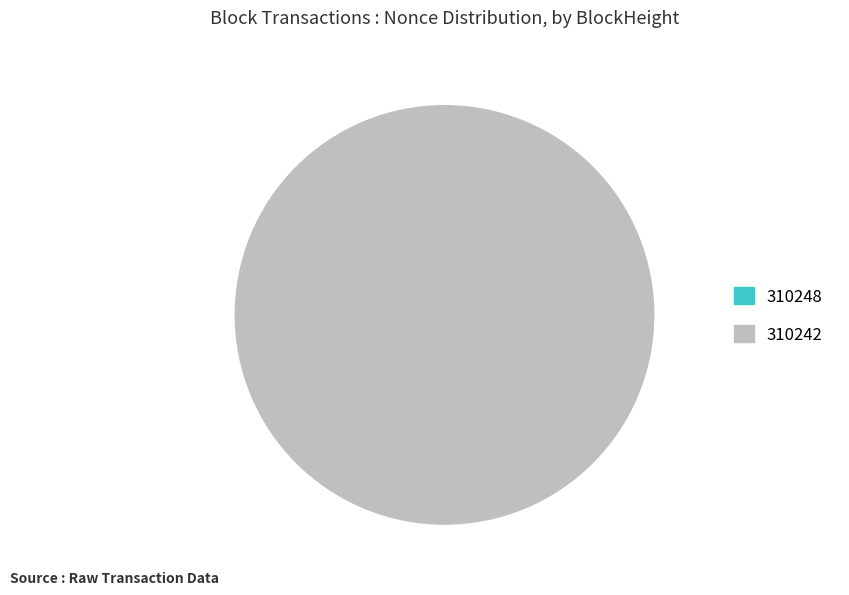

Count the number of slices in the pie.

2